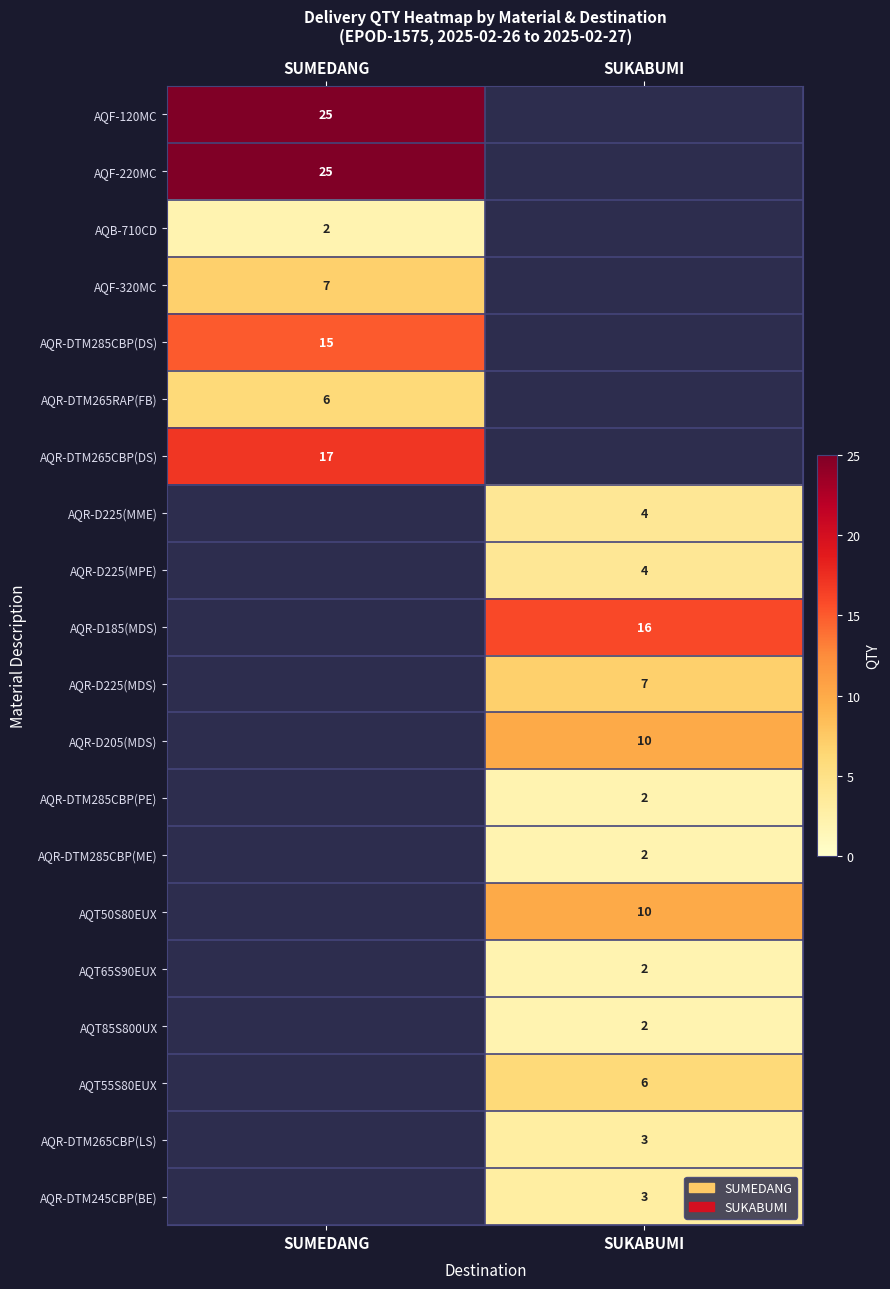

The AQT85S800UX series shows 2 at SUKABUMI. True or false?

True